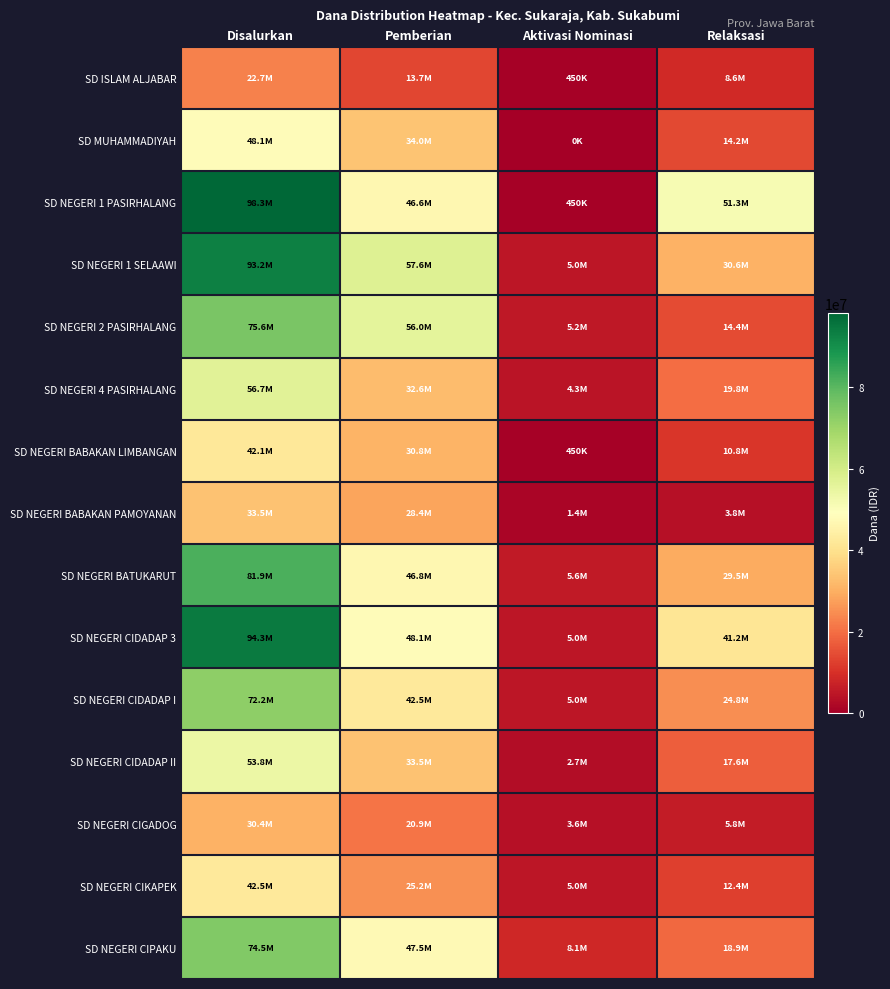

What is the greatest value displayed?

98325000